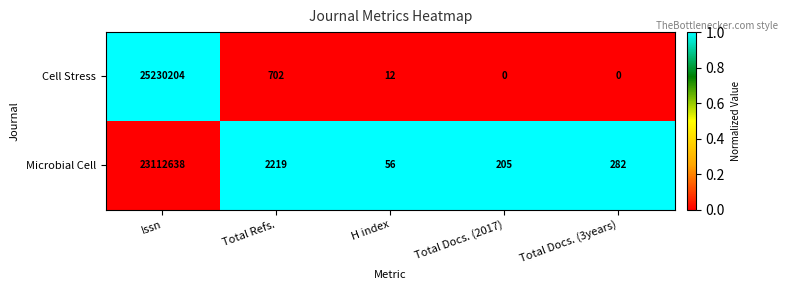

How many values in Cell Stress are above zero?

3